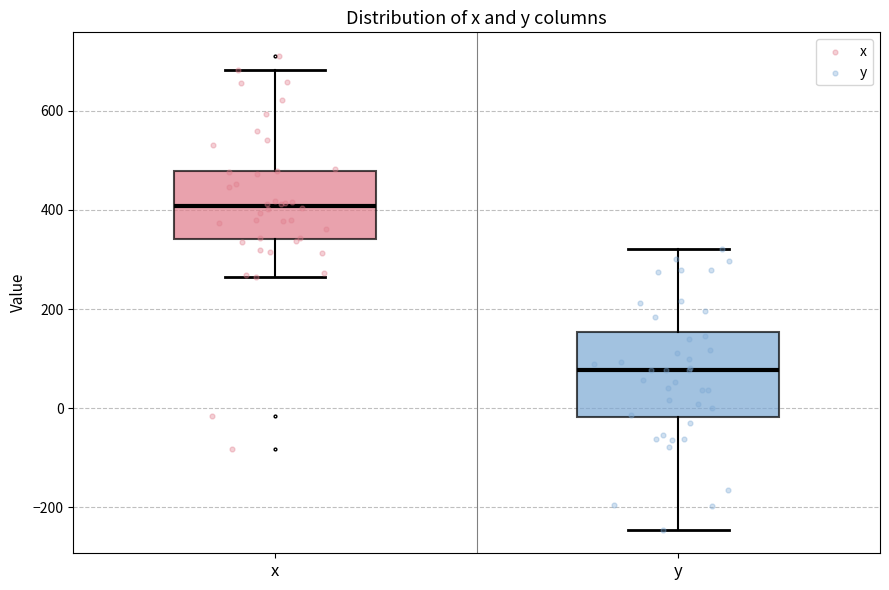

Comparing the boxes themselves (not the whiskers), which one is the tallest?

y